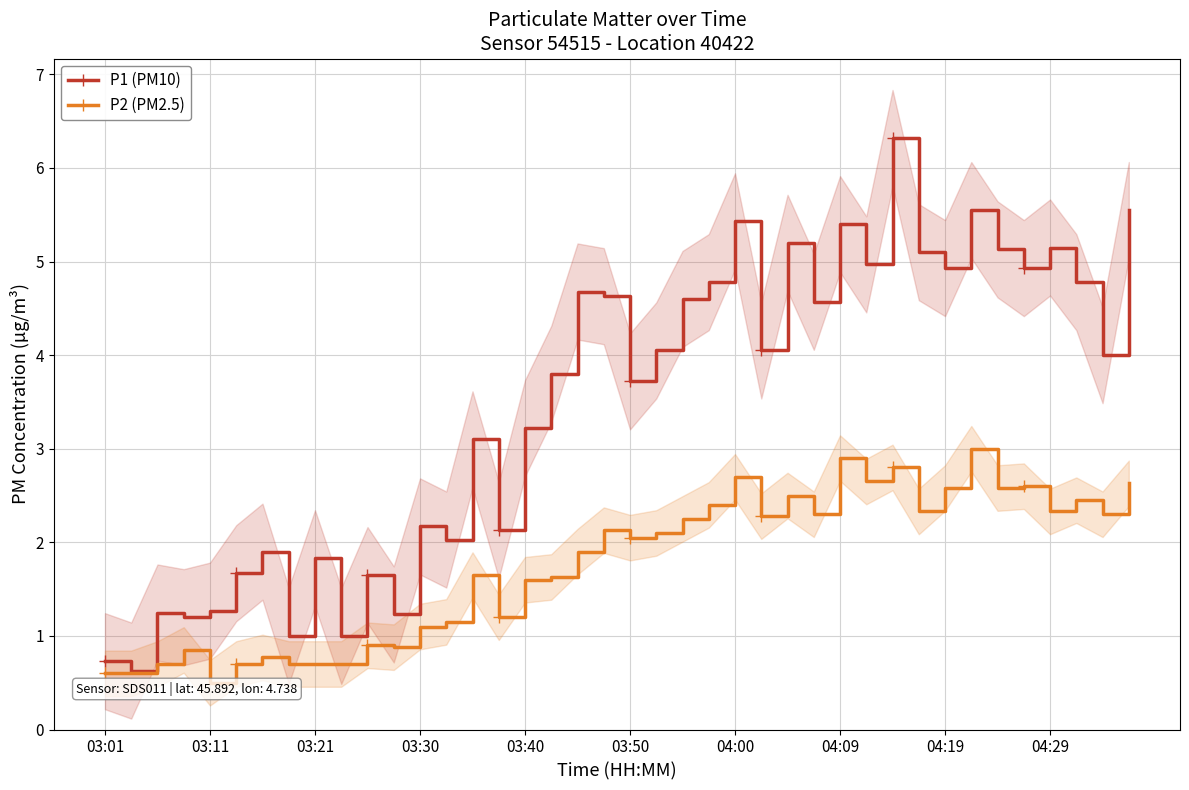

How many lines are shown in the chart?

2